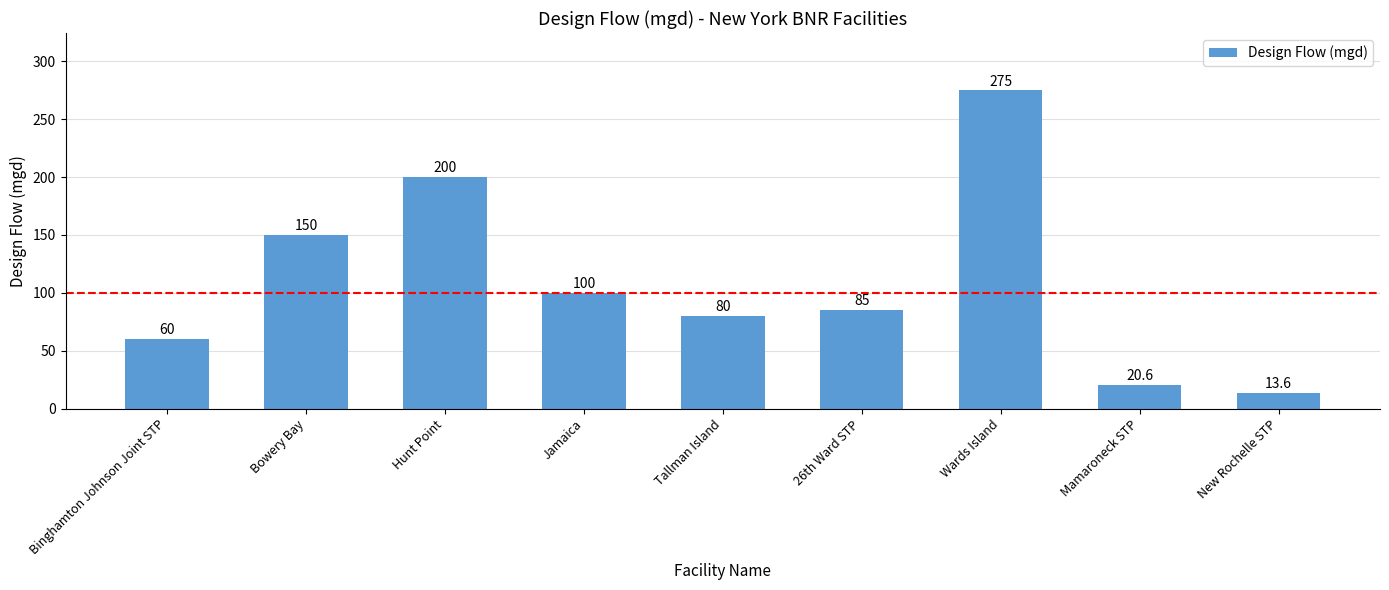

What position from the right is Mamaroneck STP?

2